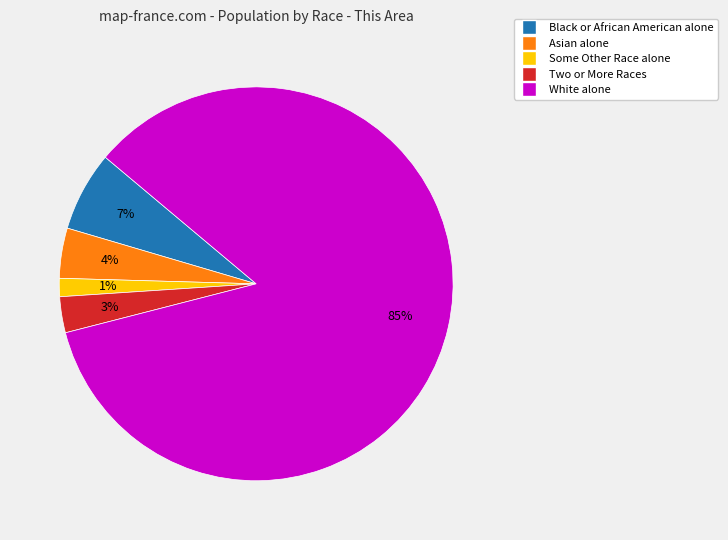

Which has a higher value, Black or African American alone or Some Other Race alone?

Black or African American alone